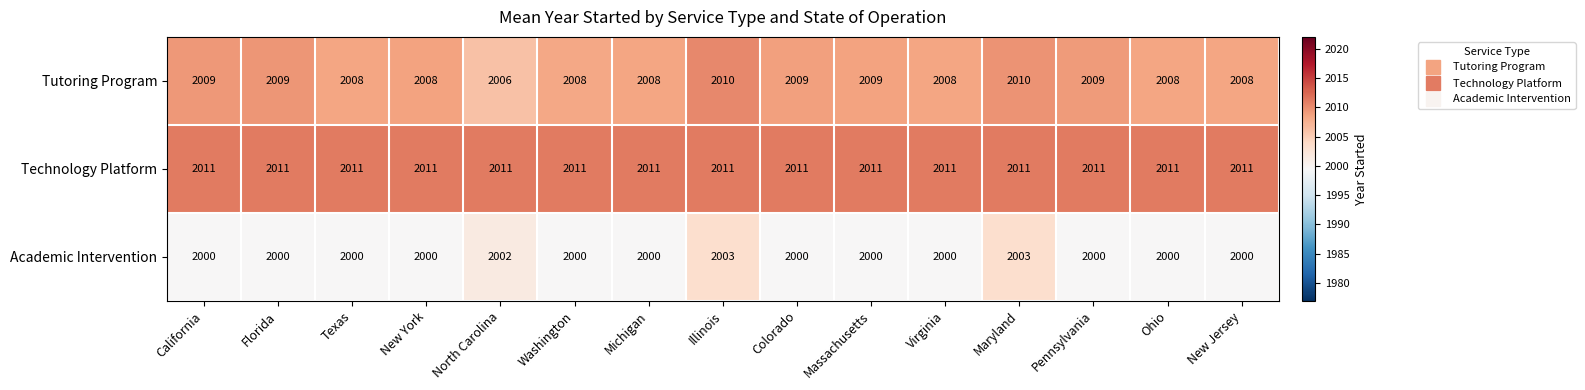

The Technology Platform series shows 2011 at Illinois. True or false?

True